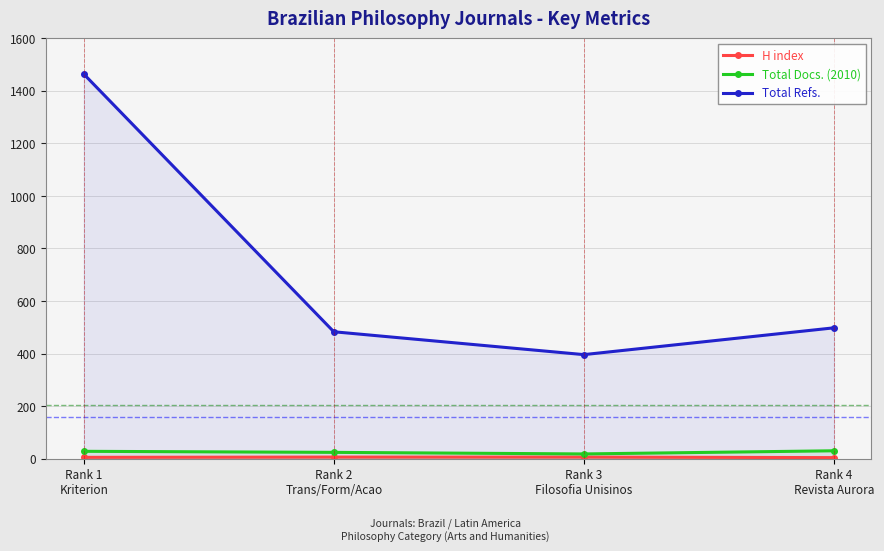

What is the approximate value of Total Docs. (2010) at Rank 3
Filosofia Unisinos?

18